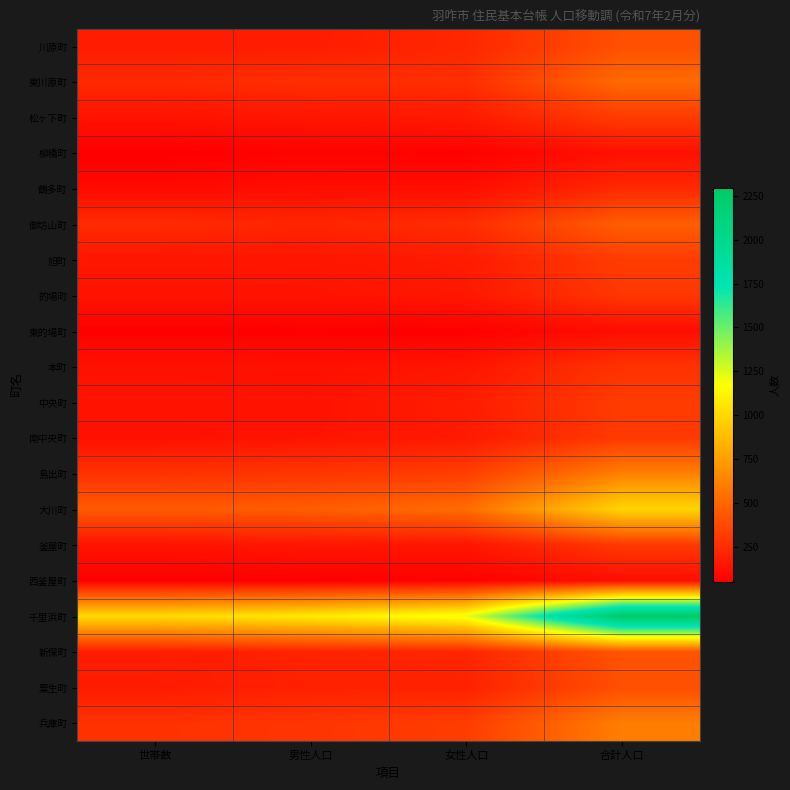

Reading left to right, extract all data points from this chart.

川原町: 世帯数=180	男性人口=179	女性人口=225	合計人口=404
東川原町: 世帯数=233	男性人口=259	女性人口=258	合計人口=517
松ヶ下町: 世帯数=138	男性人口=150	女性人口=167	合計人口=317
柳橋町: 世帯数=50	男性人口=67	女性人口=60	合計人口=127
鶴多町: 世帯数=98	男性人口=116	女性人口=115	合計人口=231
御坊山町: 世帯数=242	男性人口=216	女性人口=248	合計人口=464
旭町: 世帯数=148	男性人口=148	女性人口=173	合計人口=321
的場町: 世帯数=140	男性人口=139	女性人口=155	合計人口=294
東的場町: 世帯数=54	男性人口=58	女性人口=55	合計人口=113
本町: 世帯数=131	男性人口=126	女性人口=150	合計人口=276
中央町: 世帯数=141	男性人口=135	女性人口=181	合計人口=316
南中央町: 世帯数=126	男性人口=141	女性人口=166	合計人口=307
島出町: 世帯数=272	男性人口=289	女性人口=325	合計人口=614
大川町: 世帯数=446	男性人口=462	女性人口=529	合計人口=991
釜屋町: 世帯数=140	男性人口=154	女性人口=150	合計人口=304
西釜屋町: 世帯数=54	男性人口=53	女性人口=62	合計人口=115
千里浜町: 世帯数=1008	男性人口=1080	女性人口=1213	合計人口=2293
新保町: 世帯数=180	男性人口=204	女性人口=218	合計人口=422
粟生町: 世帯数=176	男性人口=199	女性人口=201	合計人口=400
兵庫町: 世帯数=271	男性人口=286	女性人口=319	合計人口=605